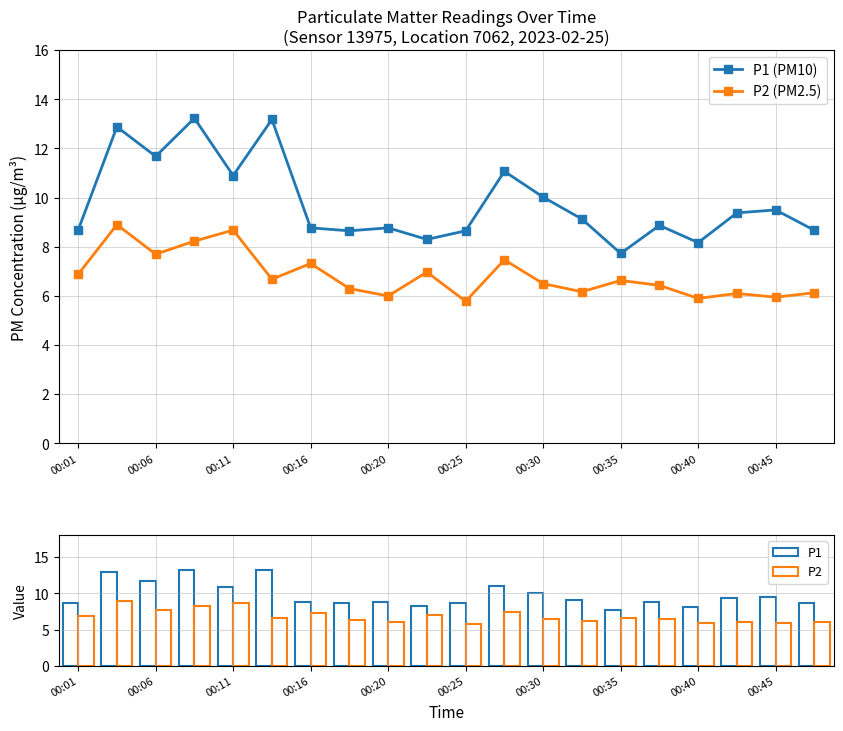

How many data points does each series have?

20